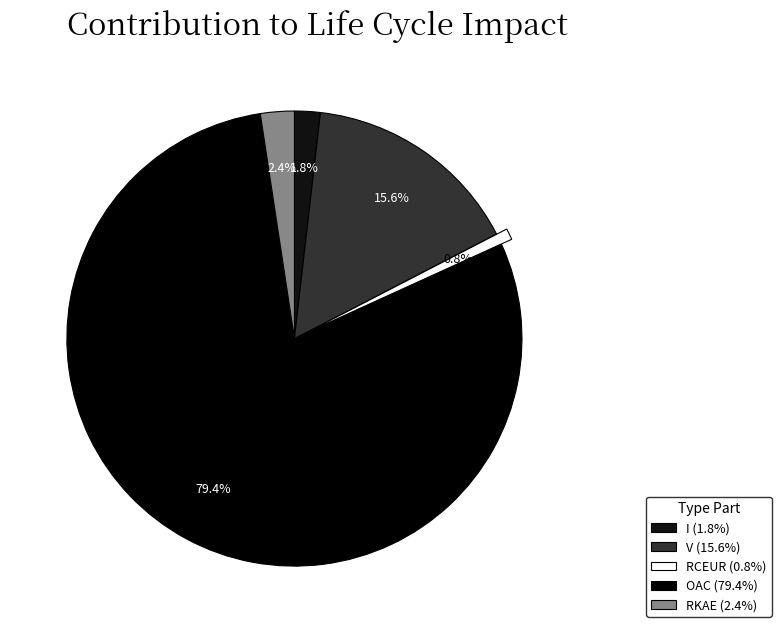

How many slices are in this pie chart?

5